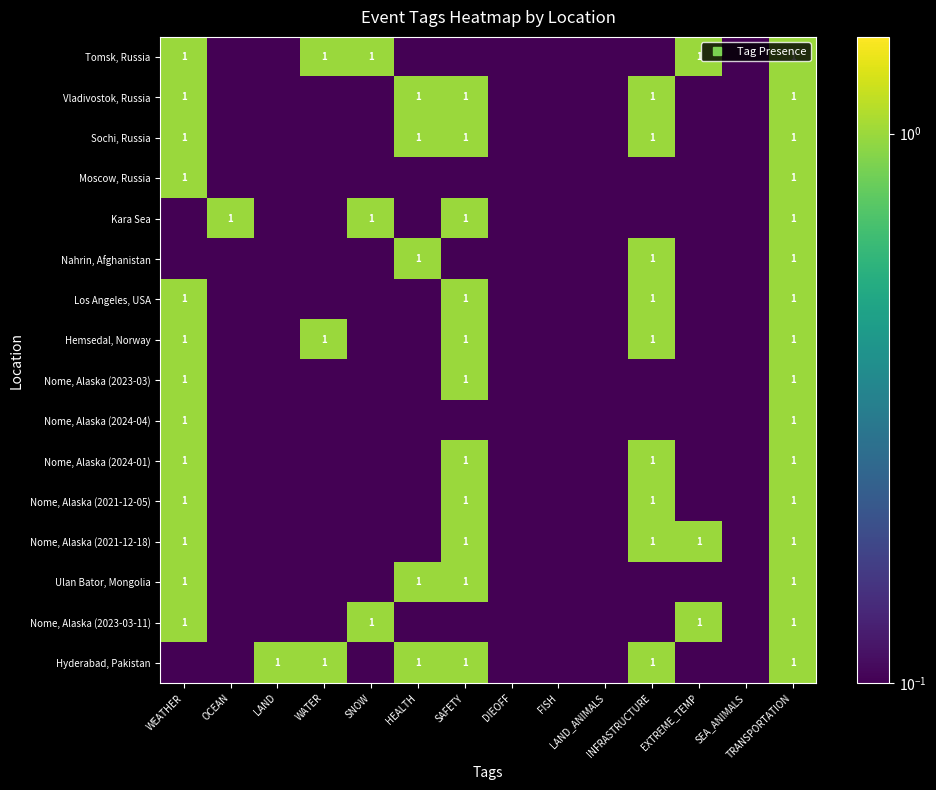

What is the maximum value for Nome, Alaska (2023-03-11)?

1.0